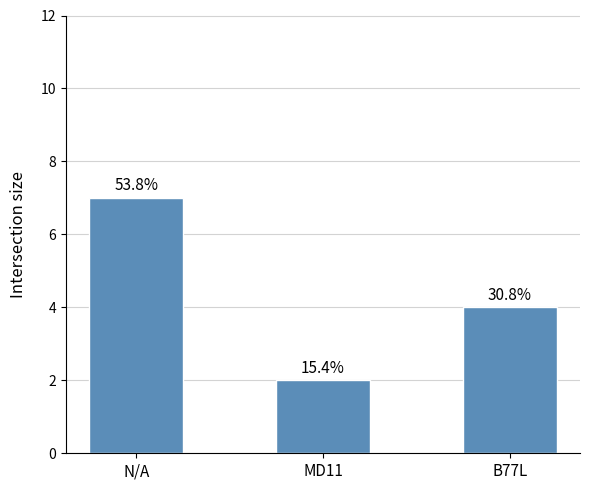

What is the ratio of the value at N/A to the value at MD11?

3.5